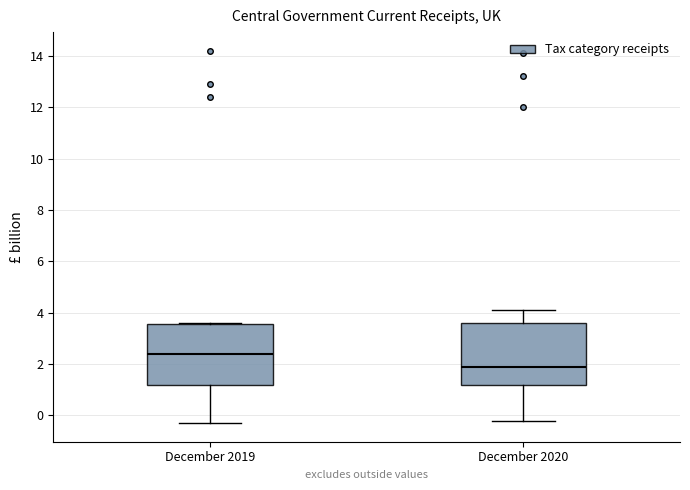

Which box has the highest median line?

December 2019